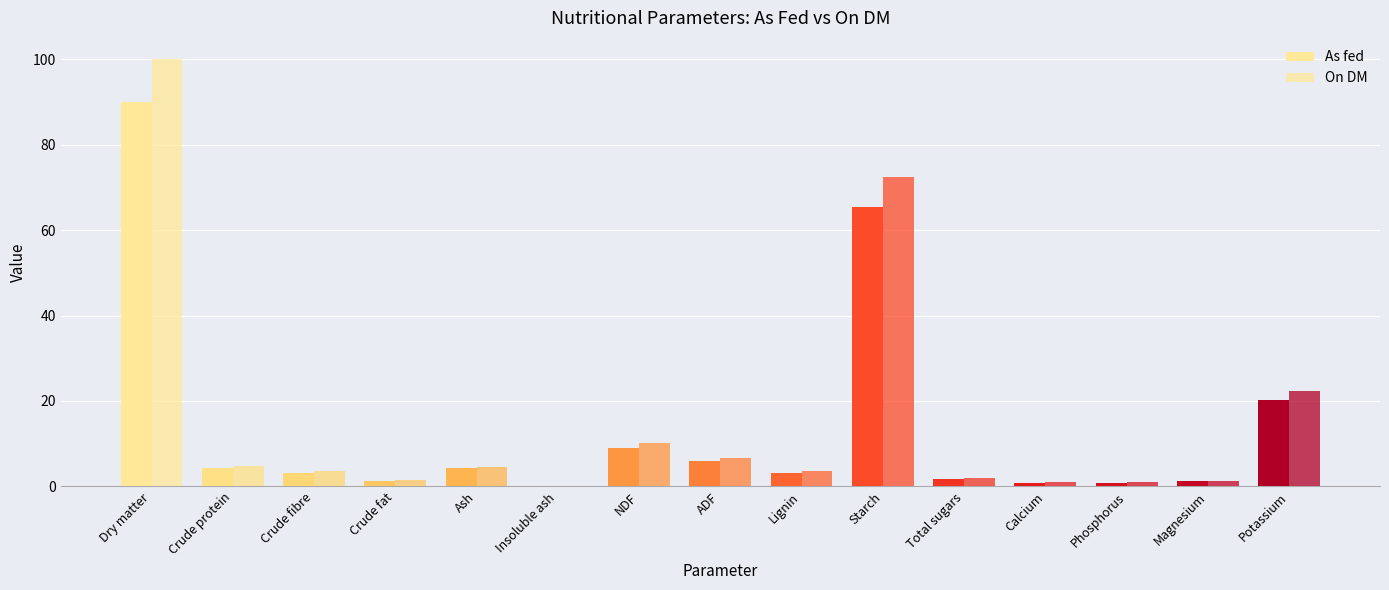

Reading left to right, list all the values displayed in this chart.

As fed: 90.0	4.2	3.2	1.2	4.2	0.1	9.1	6.0	3.2	65.3	1.8	0.9	0.9	1.2	20.2
On DM: 100.0	4.7	3.6	1.4	4.6	0.1	10.1	6.7	3.6	72.5	2.0	1.0	1.0	1.3	22.4